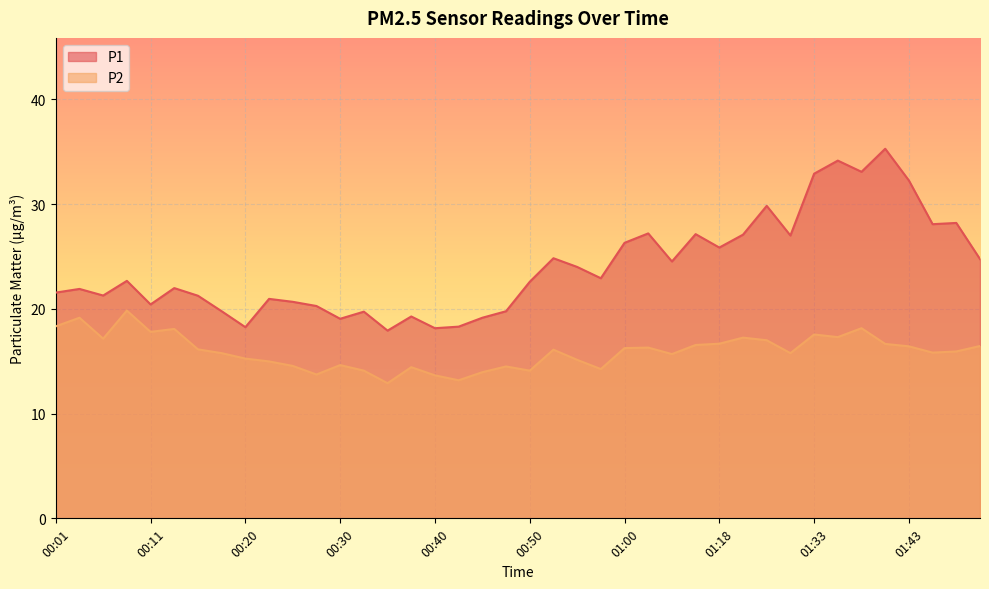

At which category does P1 reach its first local valley?

00:06